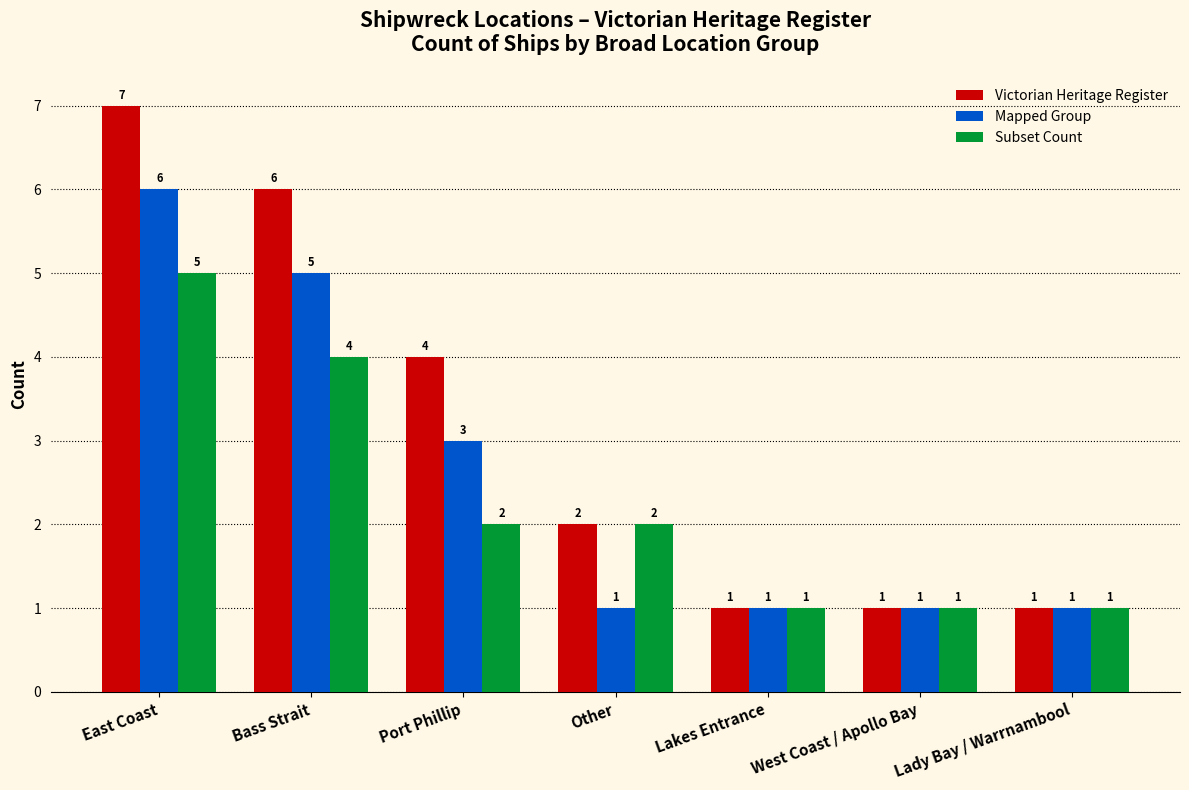

Is it true that Mapped Group equals 0 at Lakes Entrance?

False